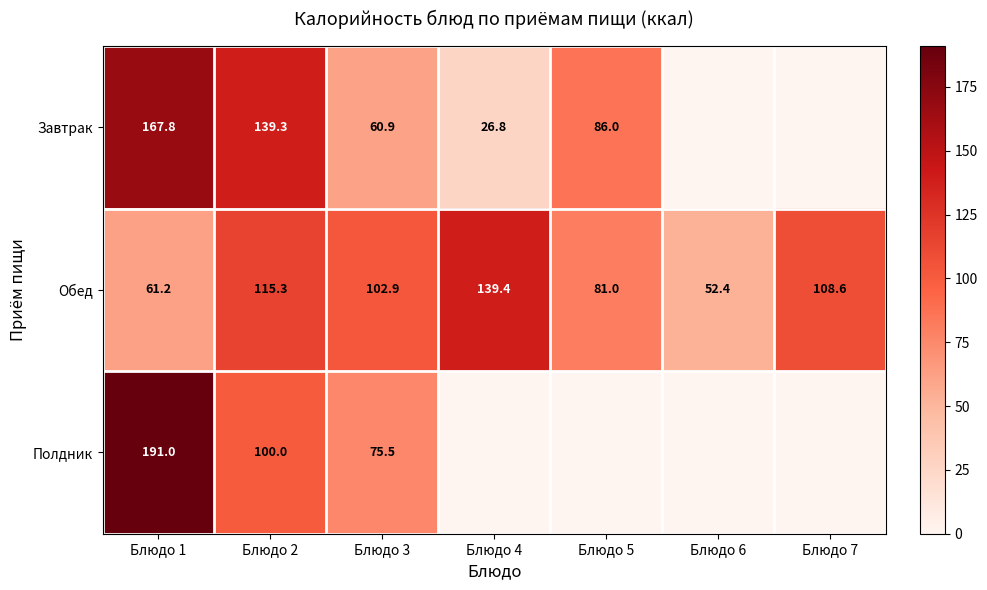

Is it true that Полдник equals 35.6 at Блюдо 2?

False